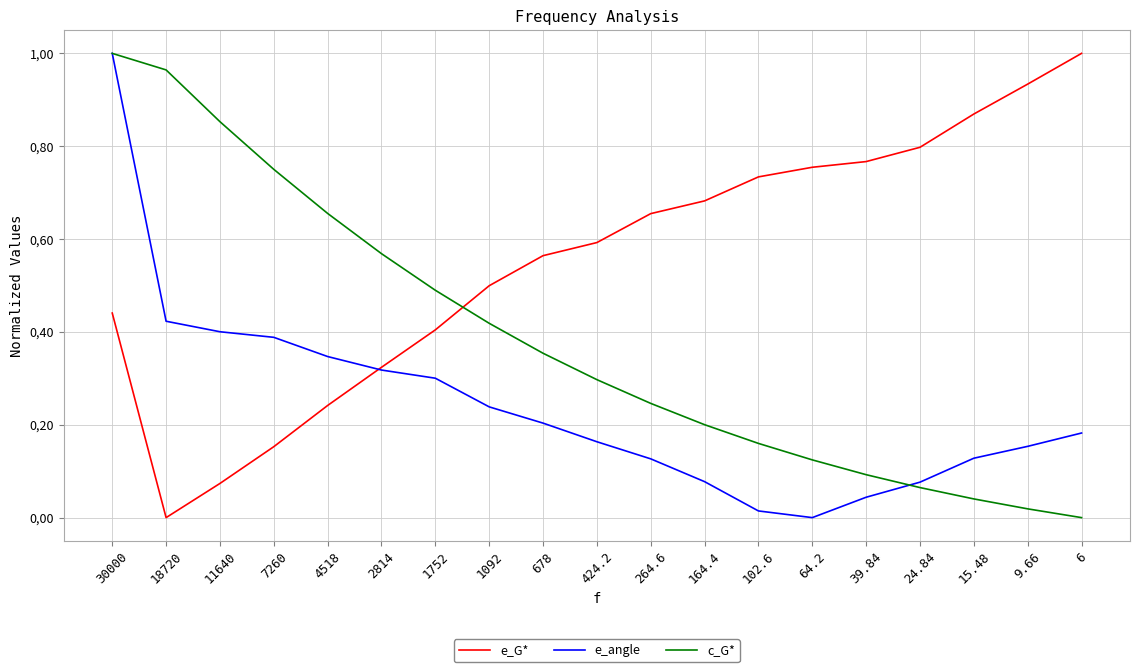

Read the c_G* value at 7260.

0.8